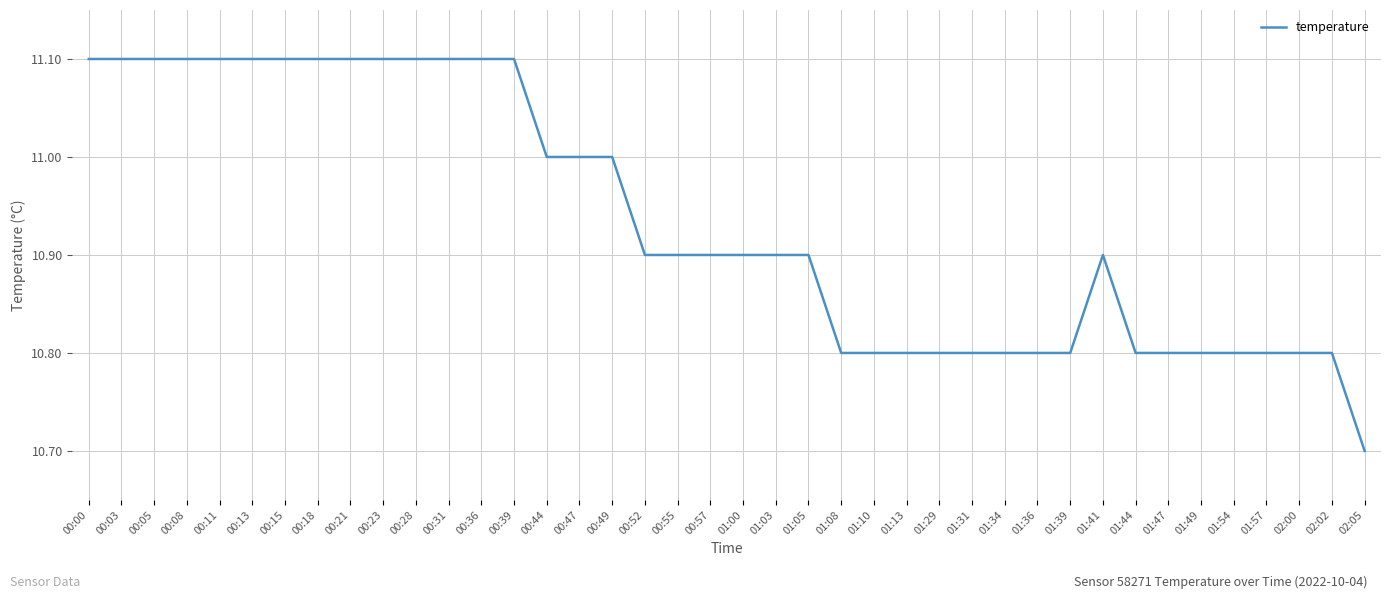

Which category has the lowest value across all series?

02:05